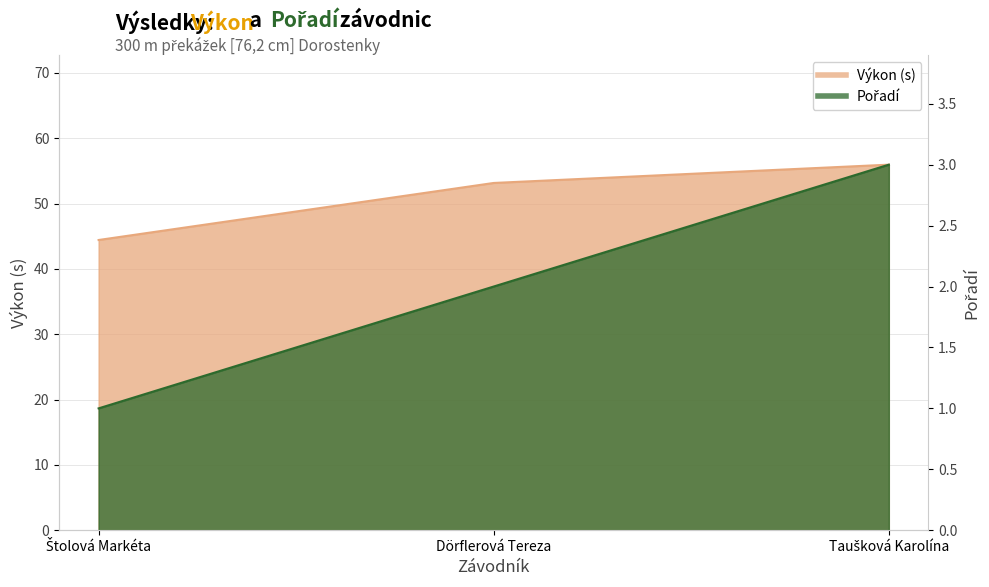

What is the difference between the Výkon values at Dörflerová Tereza and Taušková Karolína?

2.8